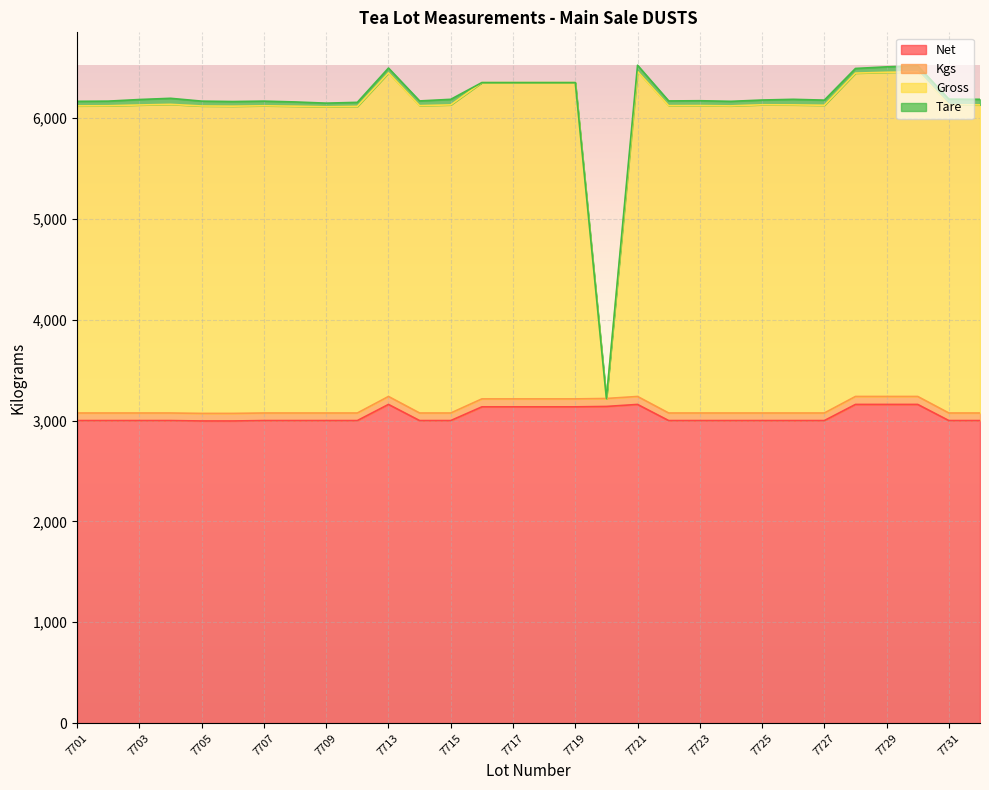

Which series changed the most between 7725 and 7726?

Gross